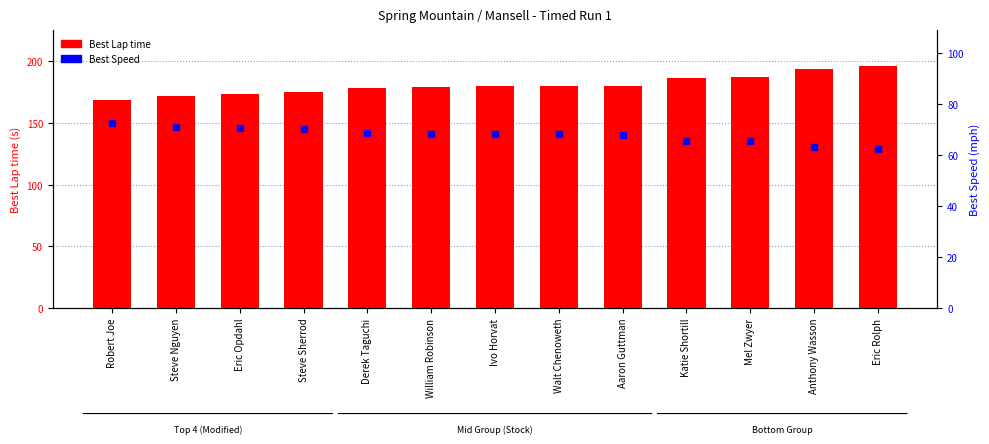

Which category has the highest value in the Best Lap time series?

Eric Rolph